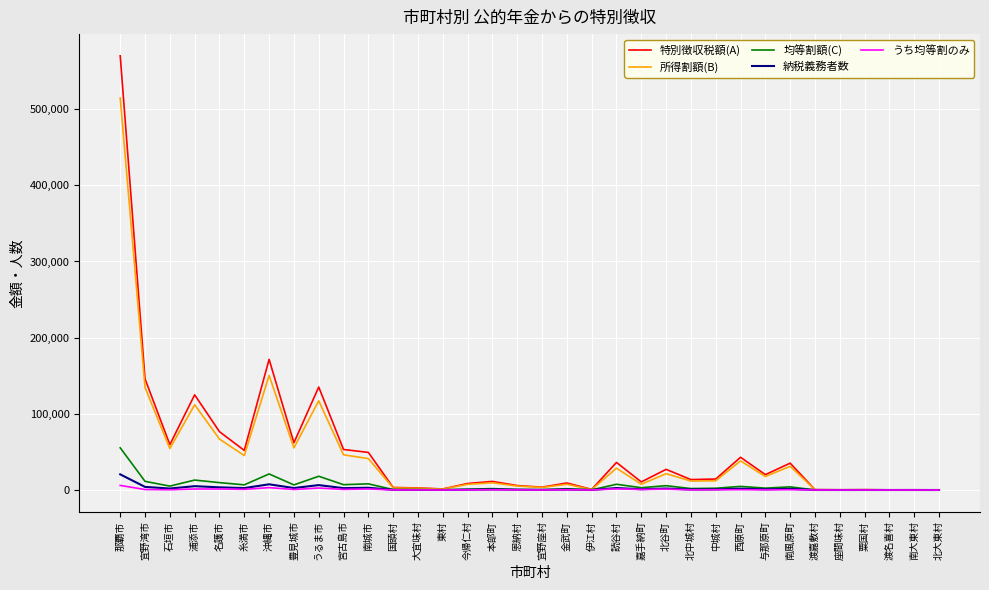

Which series has the largest range (max minus min)?

特別徴収税額(A)